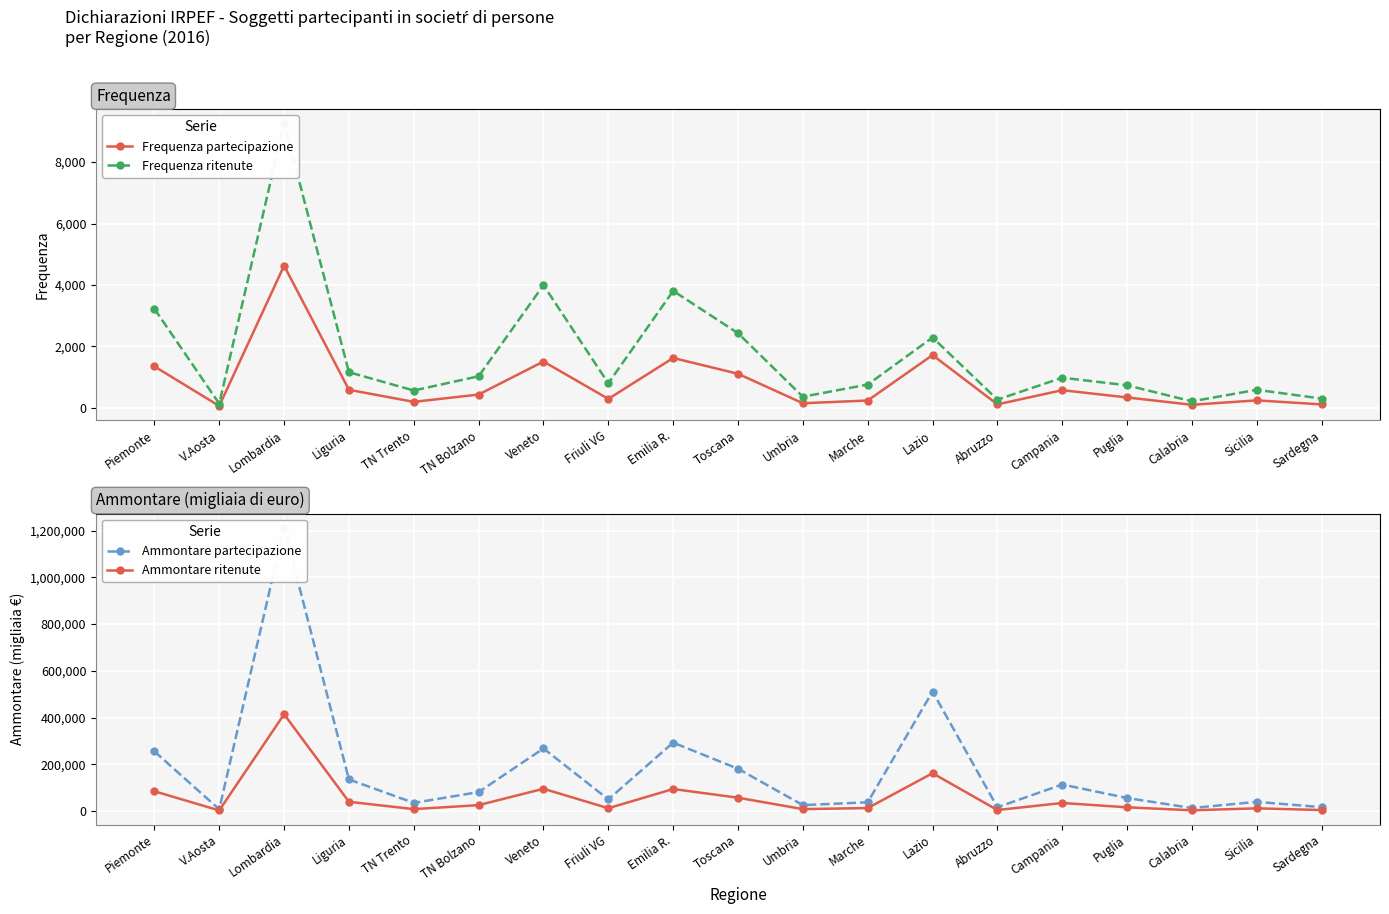

What is the sum of the Frequenza ritenute values at Marche and Campania?

1729